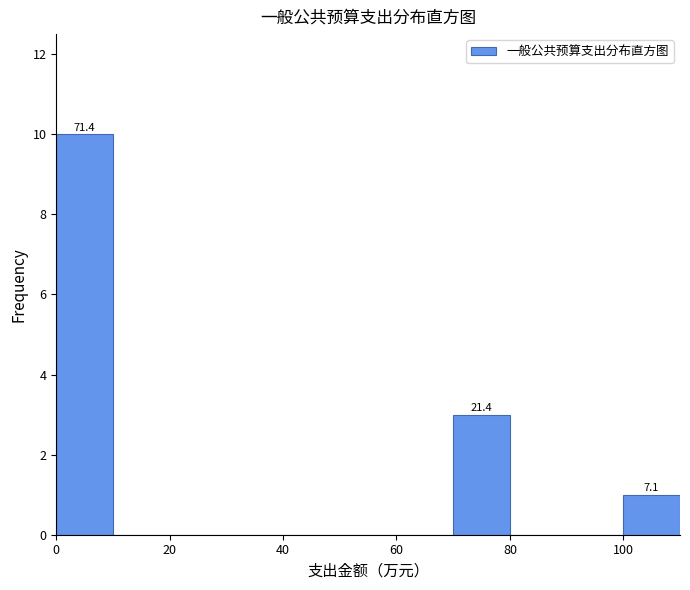

Which range on the x-axis has the tallest bar?

0 to 10